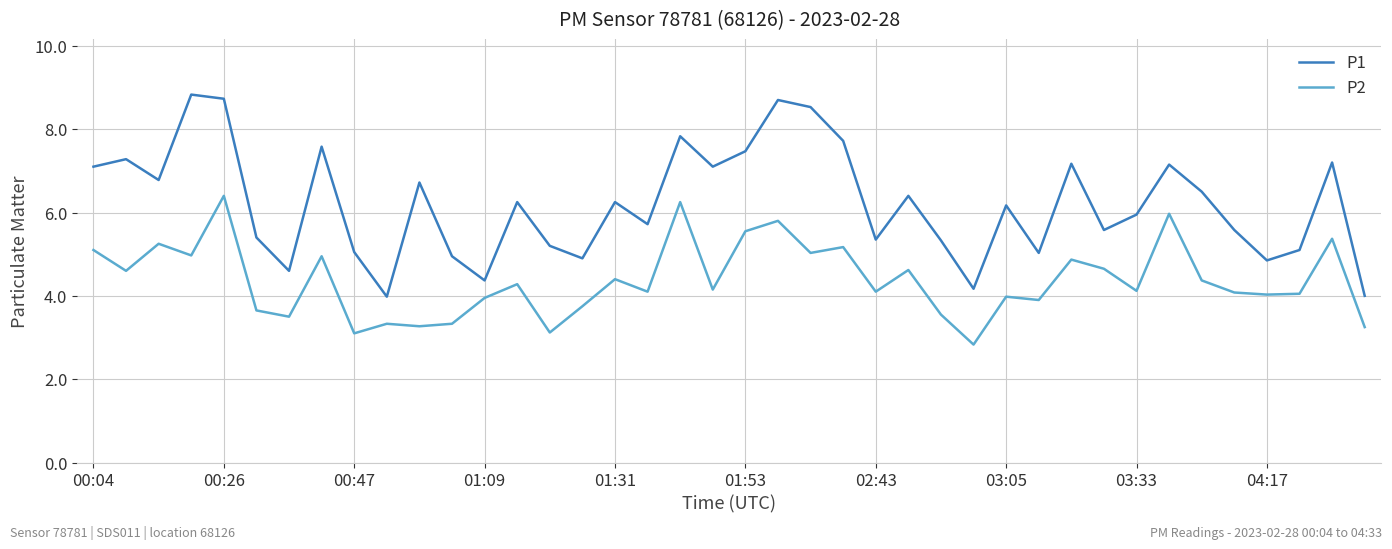

What is the average value of the P2 series?

4.4